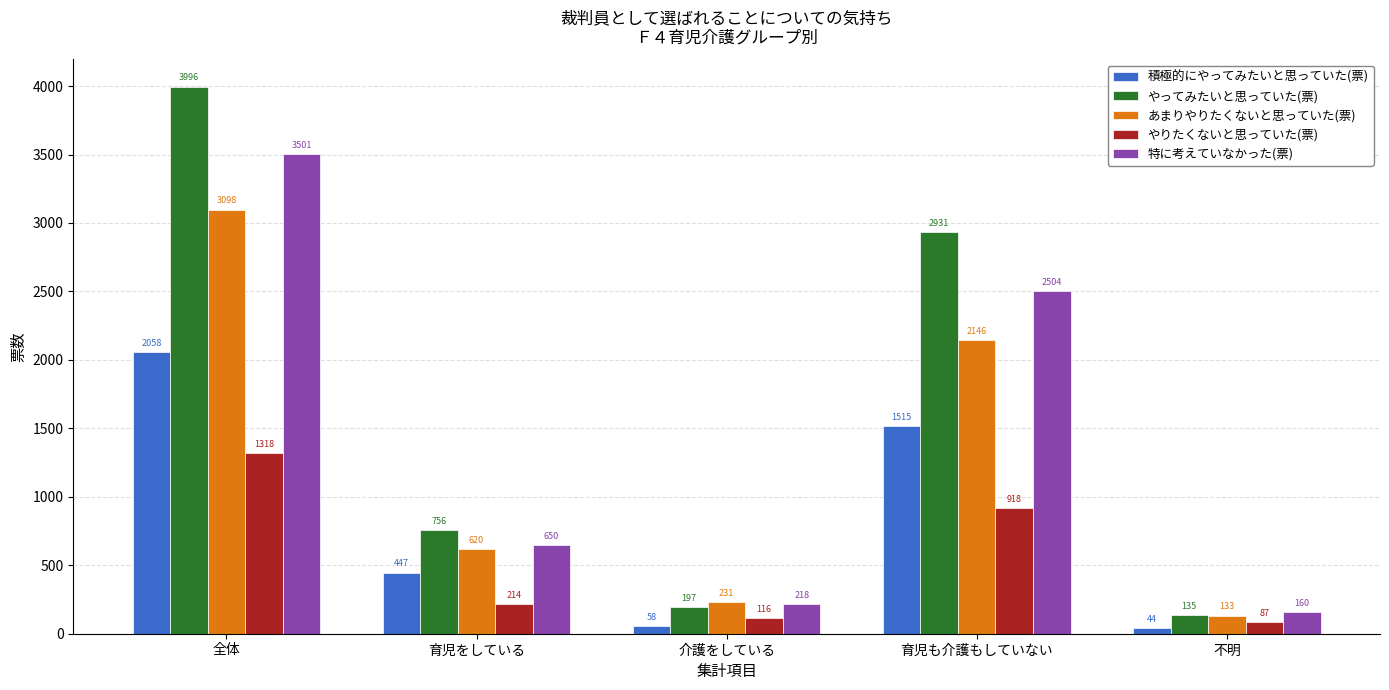

What is the label of the 3rd bar from the right?

介護をしている